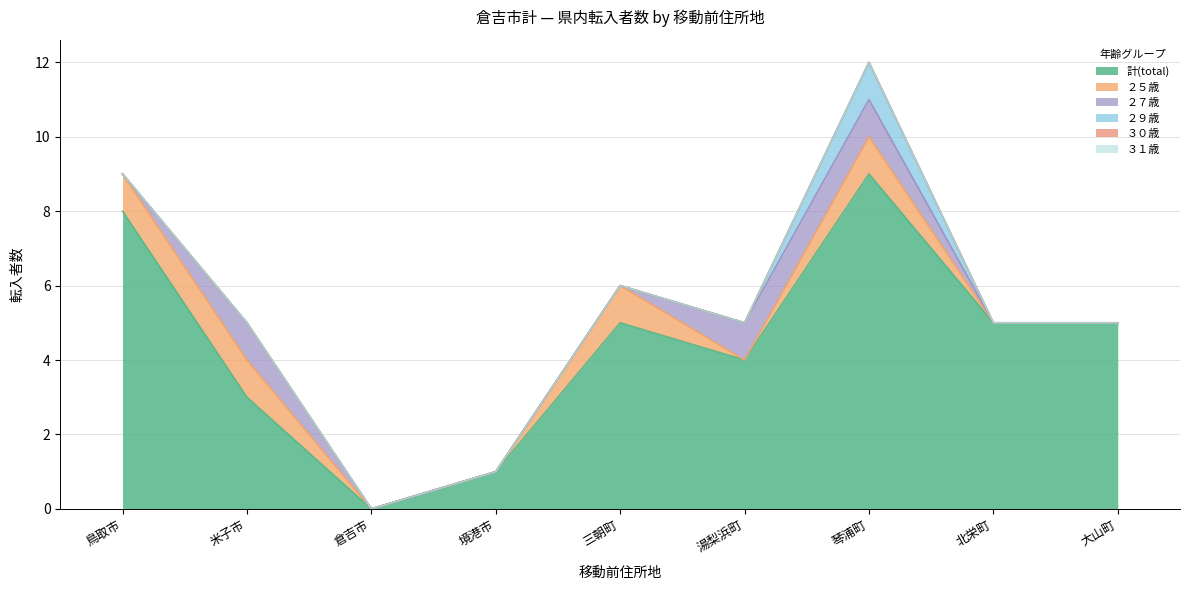

What are all the series names shown in the legend?

計(total), ２５歳, ２７歳, ２９歳, ３０歳, ３１歳